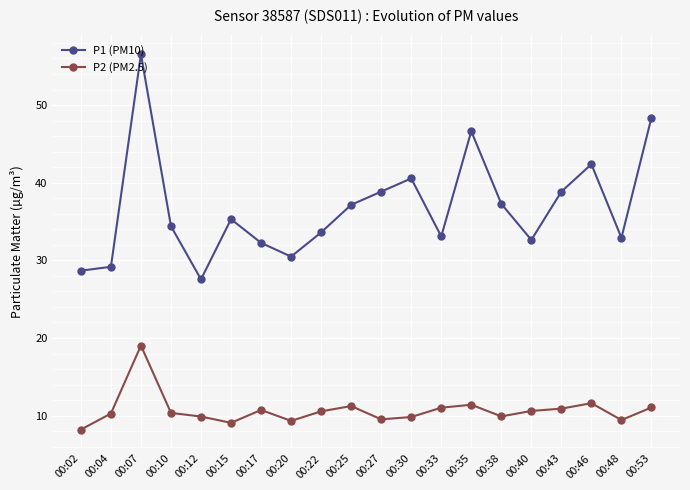

What is the minimum value shown in the chart?

8.2